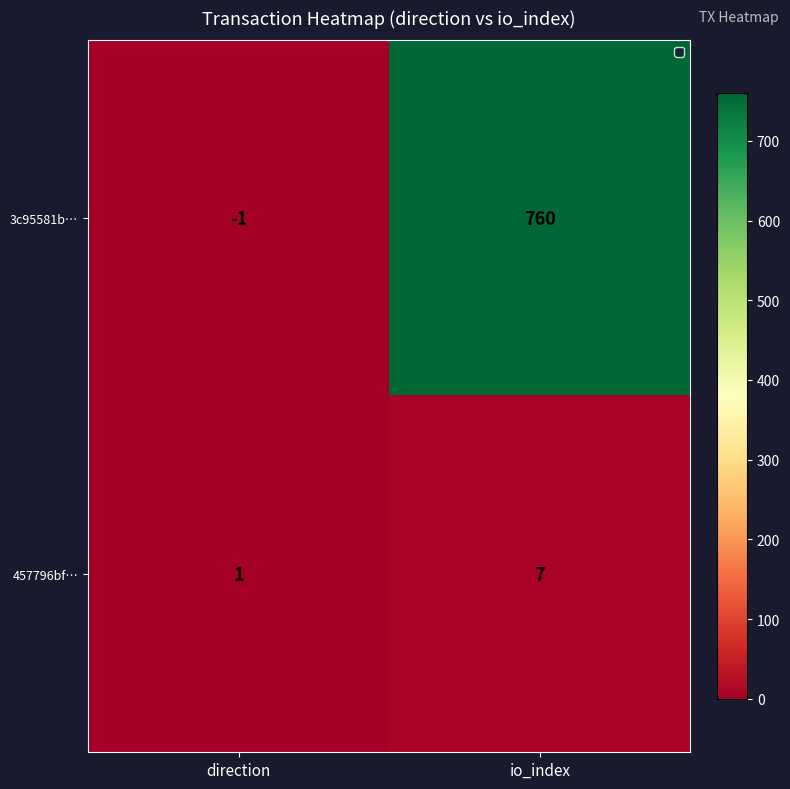

Read the 457796bf… value at io_index.

7